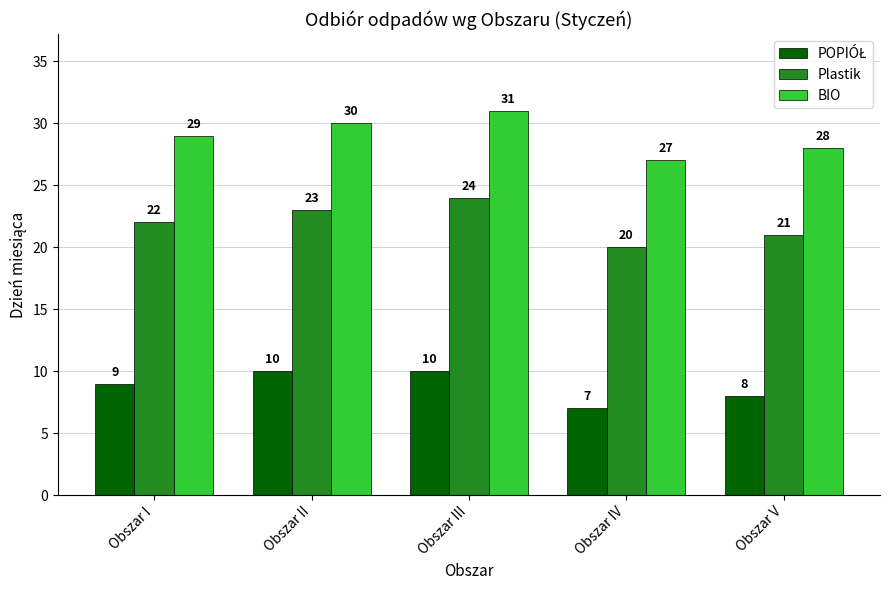

Which series has the largest total across all categories?

BIO